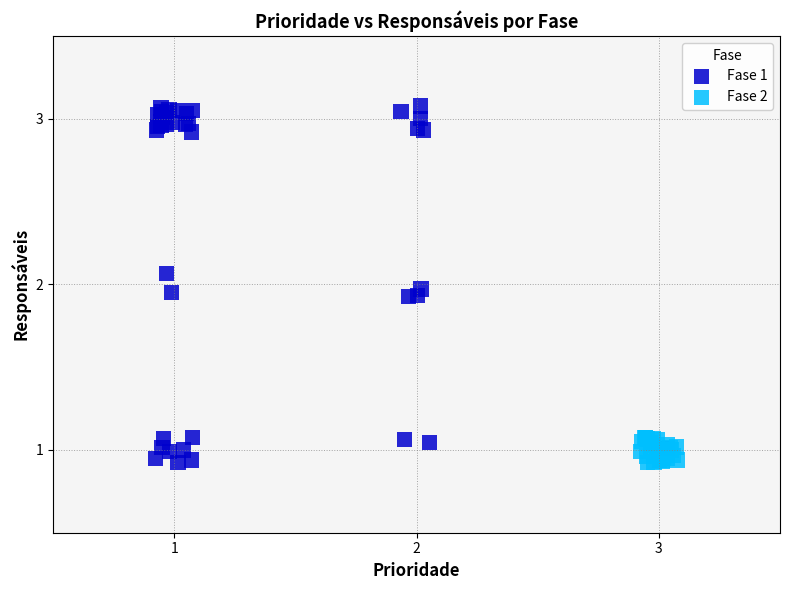

Which series reaches the maximum Y coordinate?

Fase 1